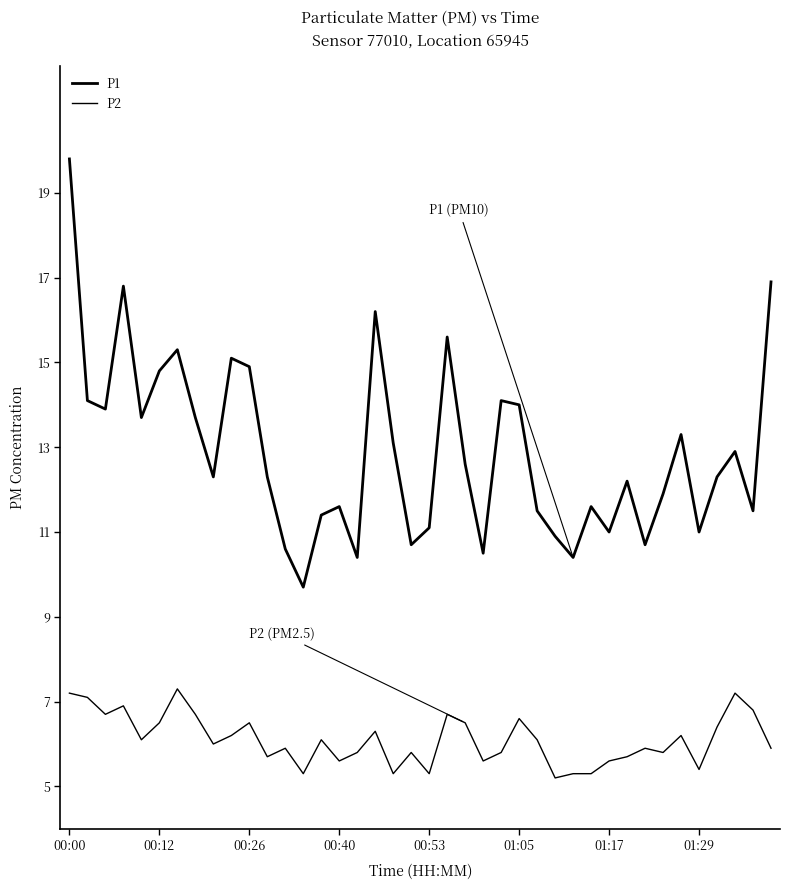

How many lines are shown in the chart?

2